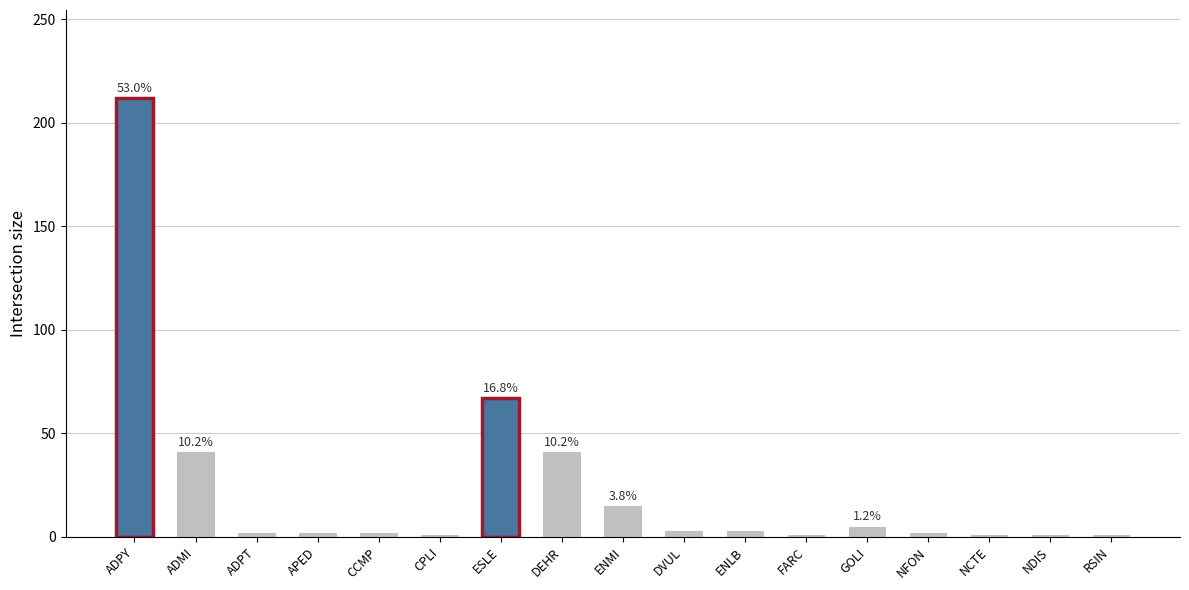

What is the maximum value shown in the chart?

212